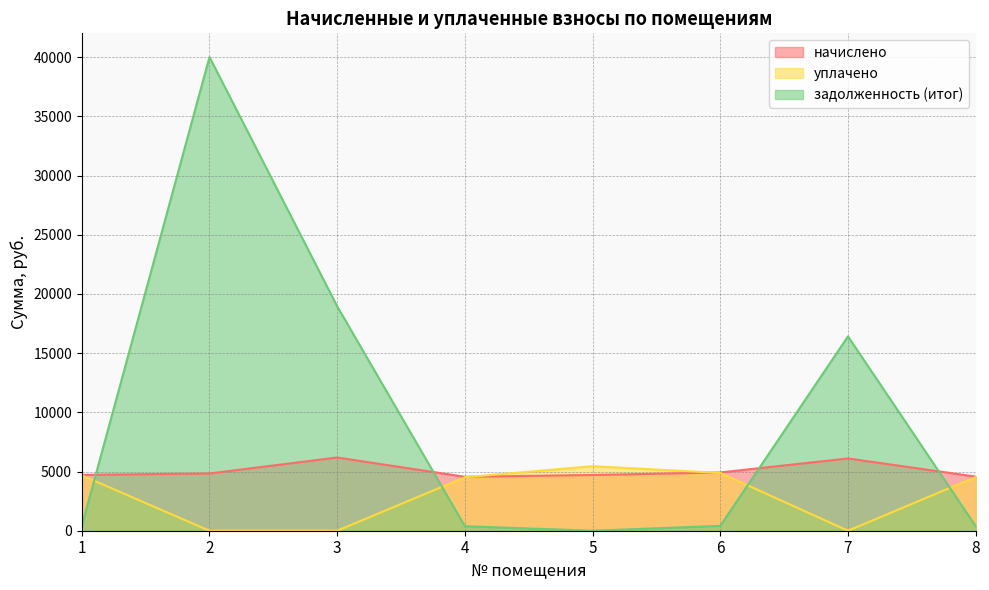

What is the value of the уплачено point at the 5th from the left?

5453.4